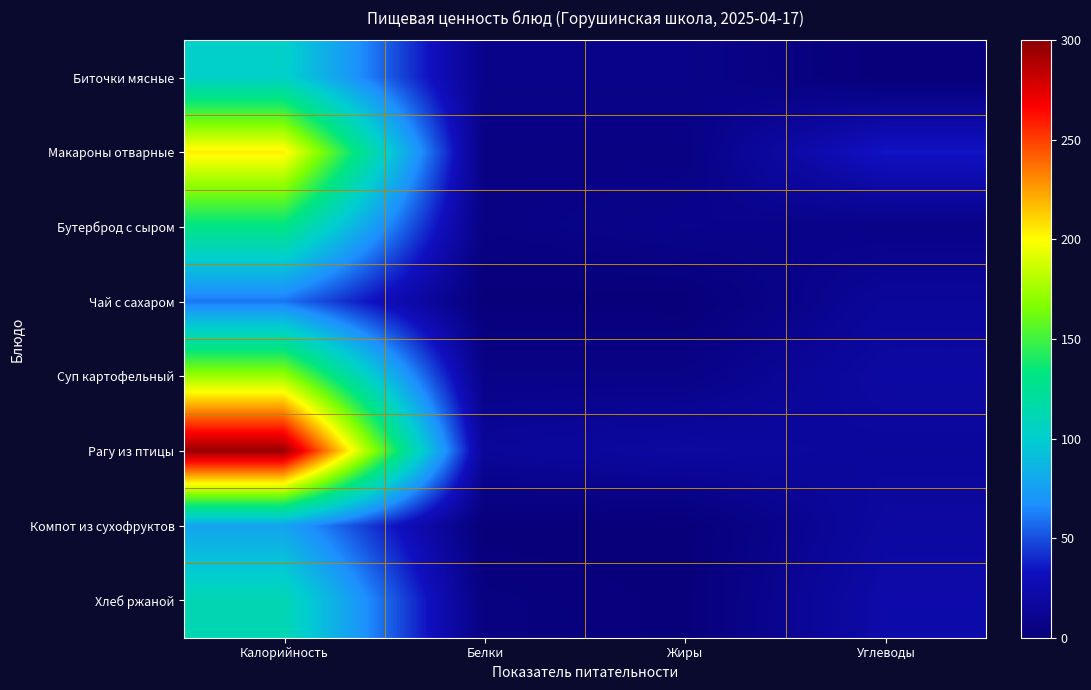

How many data points does each series have?

4